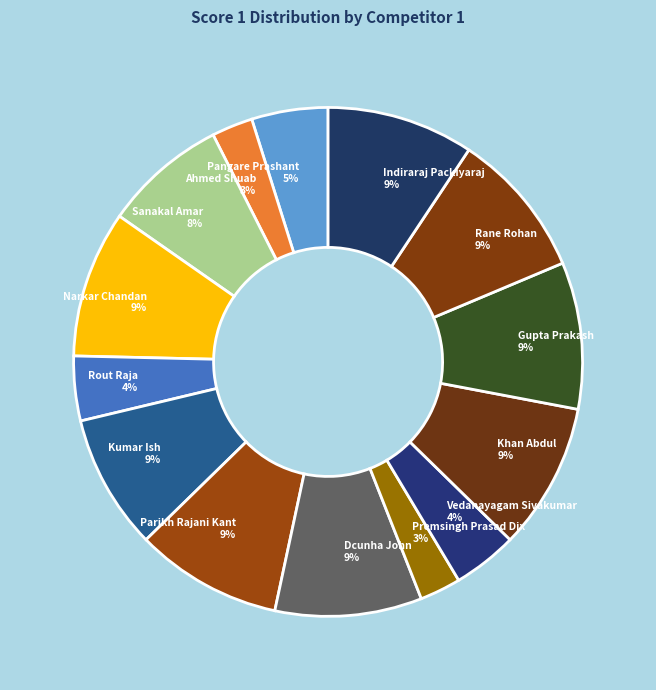

To the nearest percent, what percentage of the pie is Kumar Ish 9%?

9%